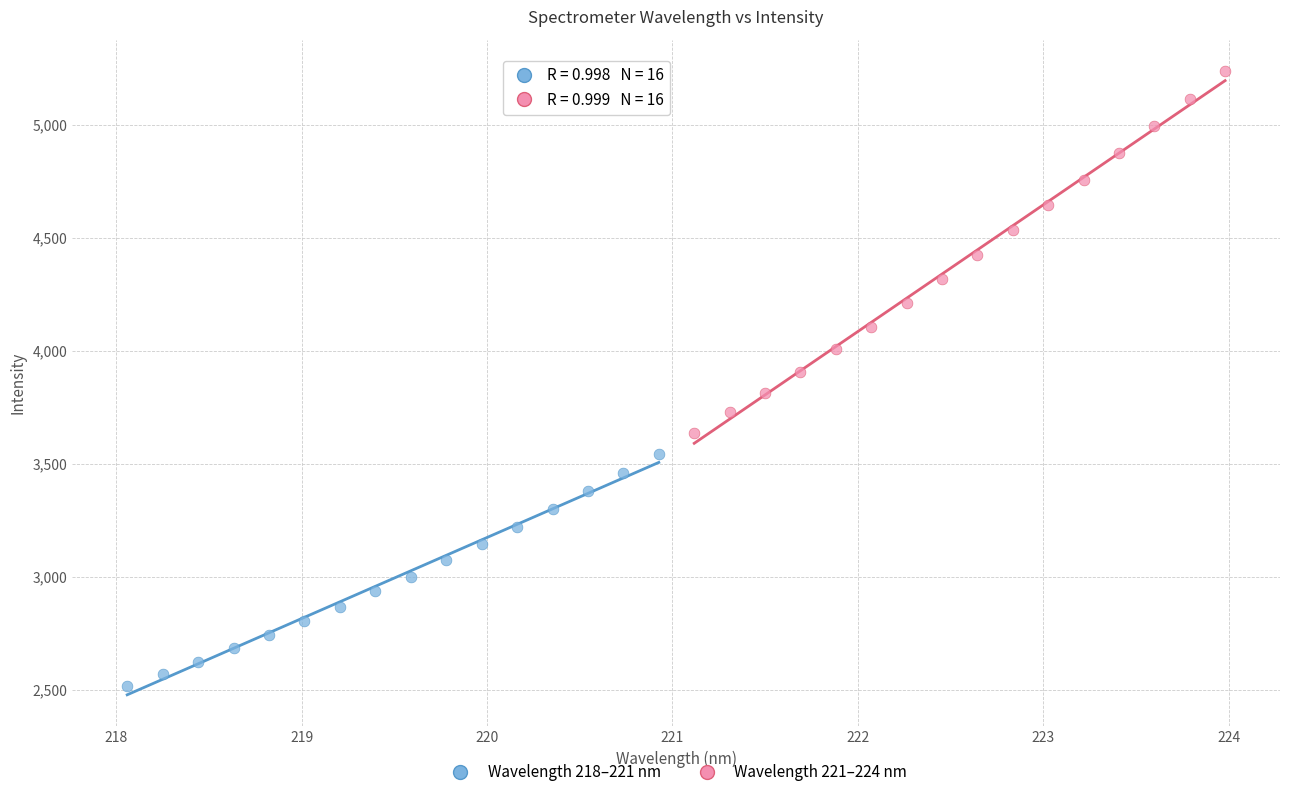

What are all the series names shown in the legend?

Wavelength 218–221 nm, Wavelength 221–224 nm